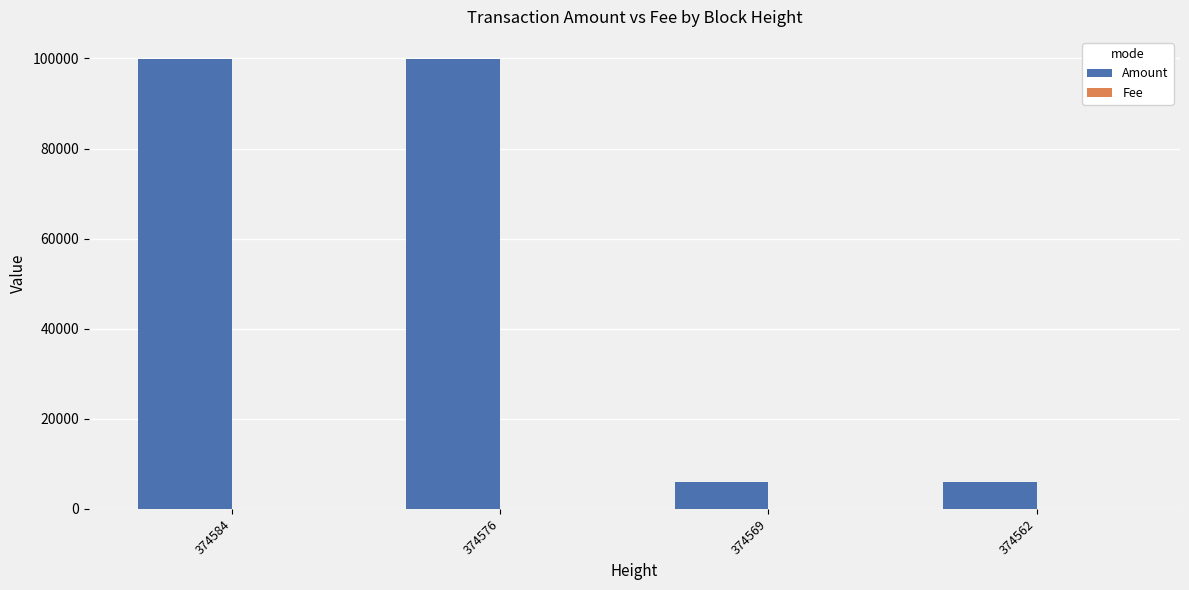

The value of Amount at 374576 is 99803. True or false?

True